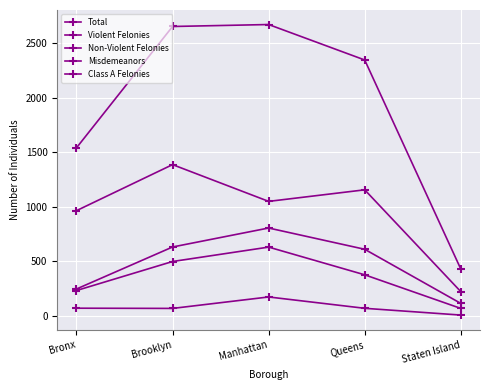

What is the minimum value for Total?

430